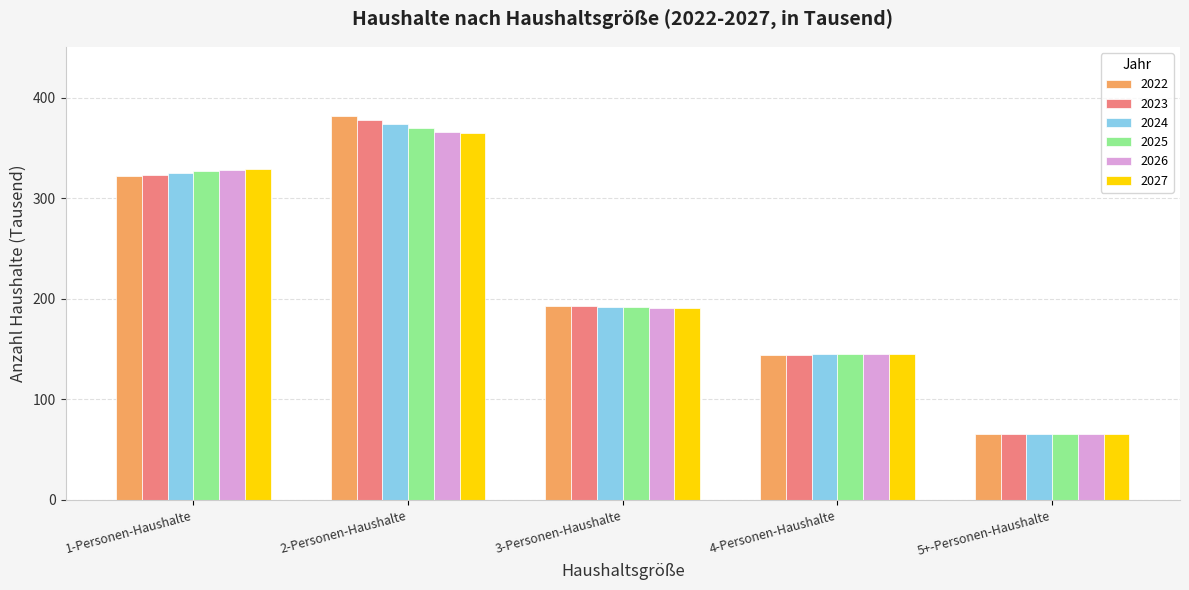

Rank the categories by 2027 value from lowest to highest.

5+-Personen-Haushalte, 4-Personen-Haushalte, 3-Personen-Haushalte, 1-Personen-Haushalte, 2-Personen-Haushalte